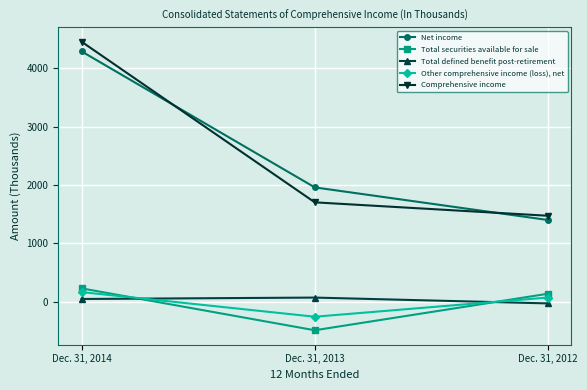

Count the number of data series in this chart.

5